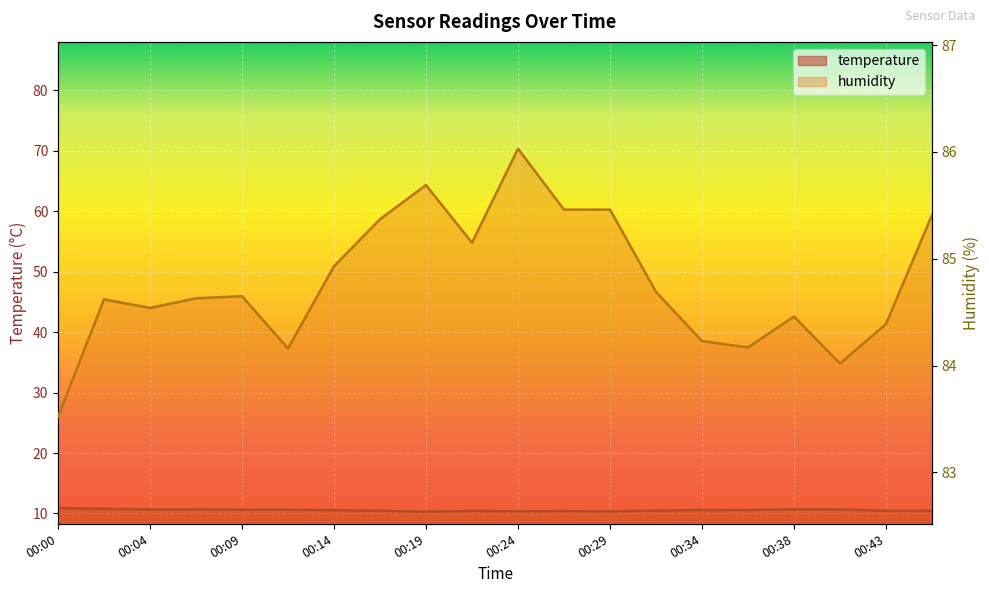

What is the sum of the temperature values at 00:17 and 00:19?

20.7